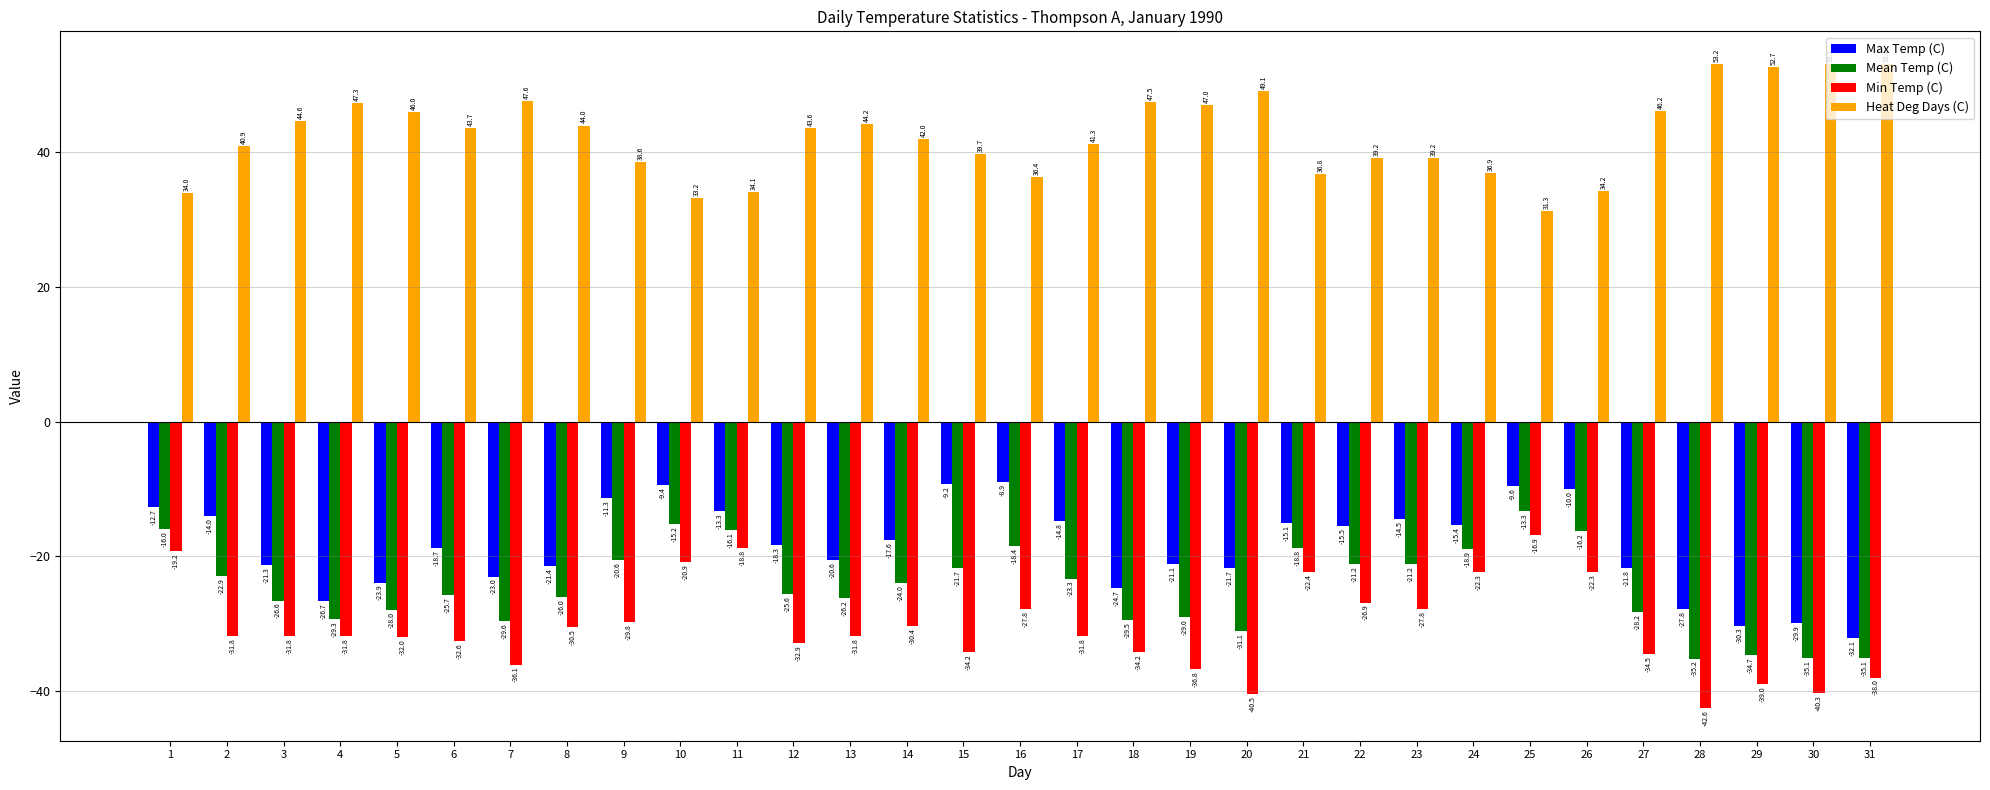

Reading left to right, list all the values displayed in this chart.

Max Temp (C): -12.7	-14.0	-21.3	-26.7	-23.9	-18.7	-23.0	-21.4	-11.3	-9.4	-13.3	-18.3	-20.6	-17.6	-9.2	-8.9	-14.8	-24.7	-21.1	-21.7	-15.1	-15.5	-14.5	-15.4	-9.6	-10.0	-21.8	-27.8	-30.3	-29.9	-32.1
Mean Temp (C): -16.0	-22.9	-26.6	-29.3	-28.0	-25.7	-29.6	-26.0	-20.6	-15.2	-16.1	-25.6	-26.2	-24.0	-21.7	-18.4	-23.3	-29.5	-29.0	-31.1	-18.8	-21.2	-21.2	-18.9	-13.3	-16.2	-28.2	-35.2	-34.7	-35.1	-35.1
Min Temp (C): -19.2	-31.8	-31.8	-31.8	-32.0	-32.6	-36.1	-30.5	-29.8	-20.9	-18.8	-32.9	-31.8	-30.4	-34.2	-27.8	-31.8	-34.2	-36.8	-40.5	-22.4	-26.9	-27.8	-22.3	-16.9	-22.3	-34.5	-42.6	-39.0	-40.3	-38.0
Heat Deg Days (C): 34.0	40.9	44.6	47.3	46.0	43.7	47.6	44.0	38.6	33.2	34.1	43.6	44.2	42.0	39.7	36.4	41.3	47.5	47.0	49.1	36.8	39.2	39.2	36.9	31.3	34.2	46.2	53.2	52.7	53.1	53.1